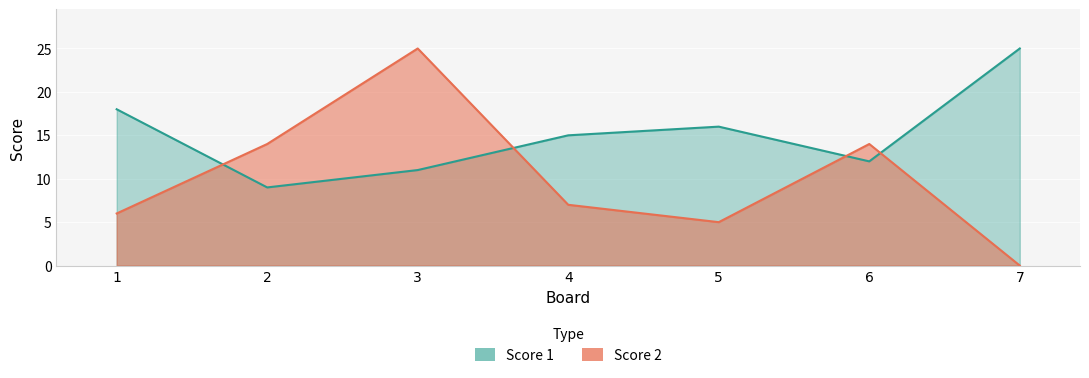

List the series in order of their overall mean, lowest first.

Score 2, Score 1